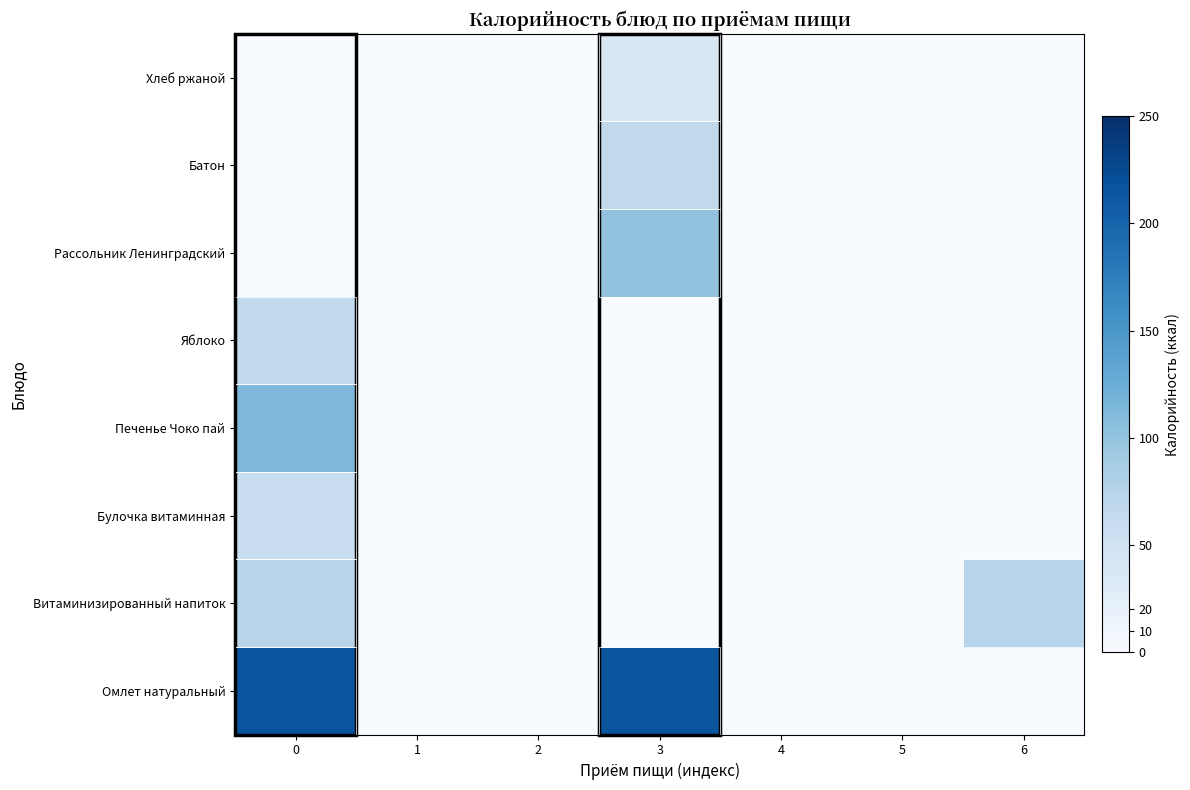

Rank the series at 5 from lowest to highest value.

Омлет натуральный, Витаминизированный напиток, Булочка витаминная, Печенье Чоко пай, Яблоко, Рассольник Ленинградский, Батон, Хлеб ржаной